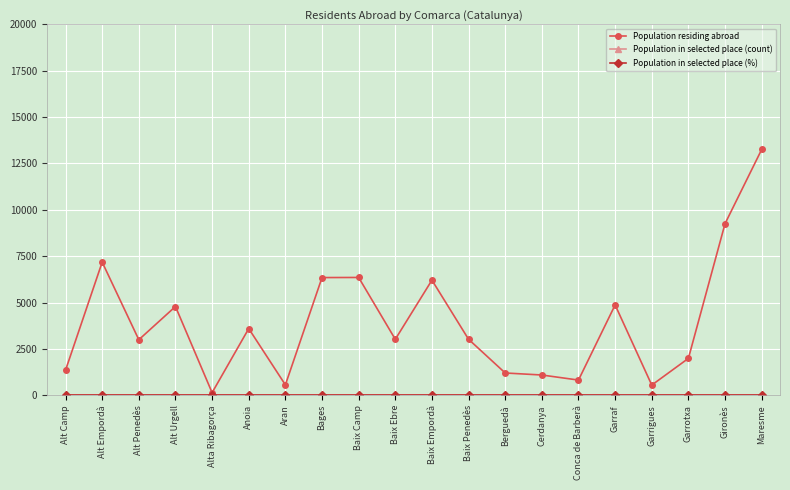

Between Bages and Conca de Barberà, which is larger?

Bages